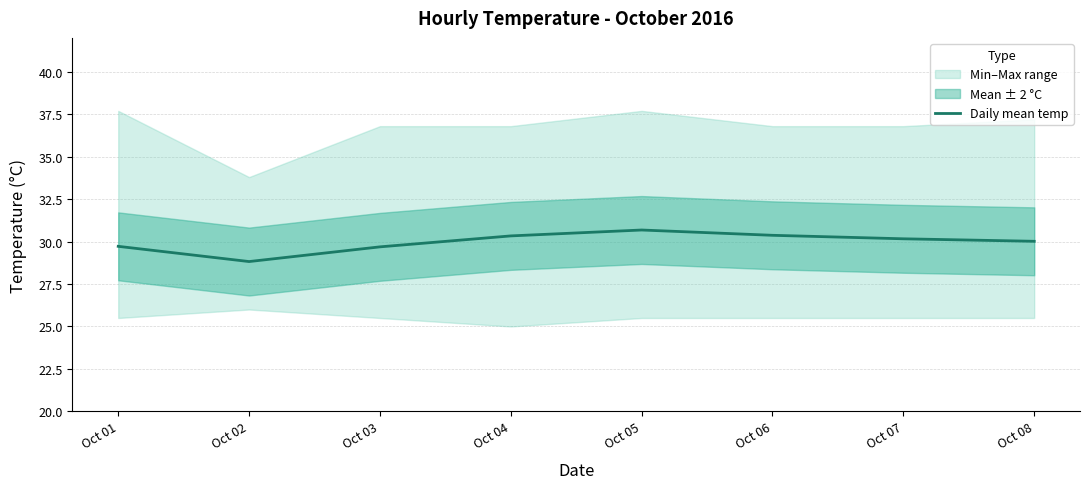

True or false: the data shows 30.7 at Oct 05.

True